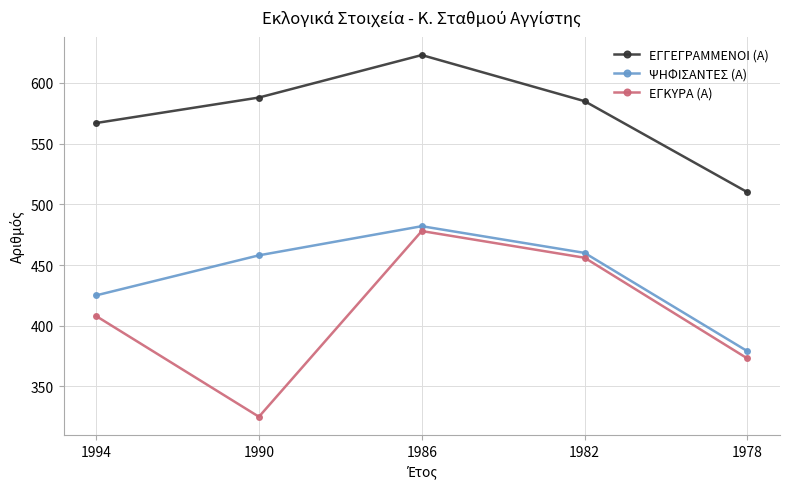

What is the spread (max minus min) of values at 1978?

137